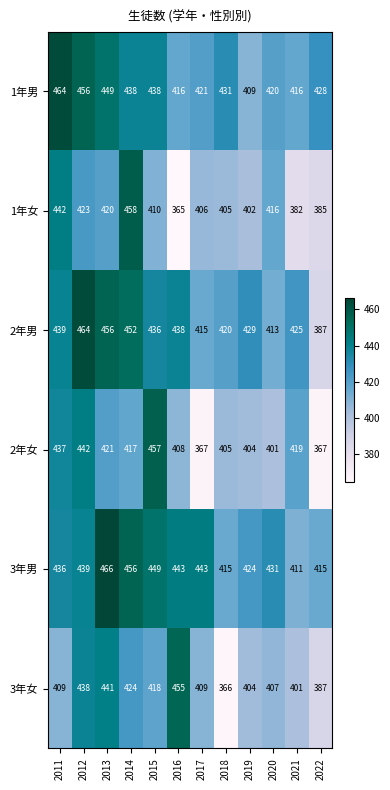

Which series has the largest total across all categories?

3年男